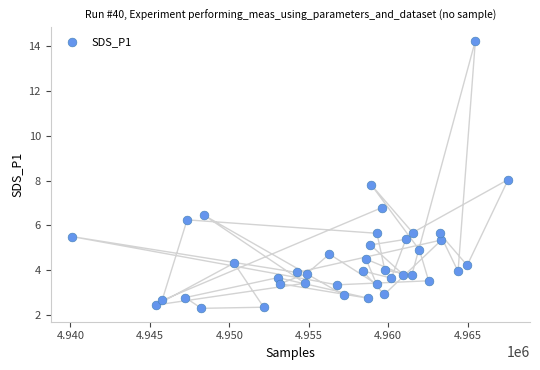

What is the range of X values (max minus min)?

27432.0